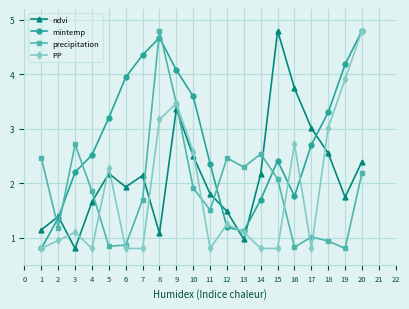

What are all the series names shown in the legend?

ndvi, mintemp, precipitation, PP